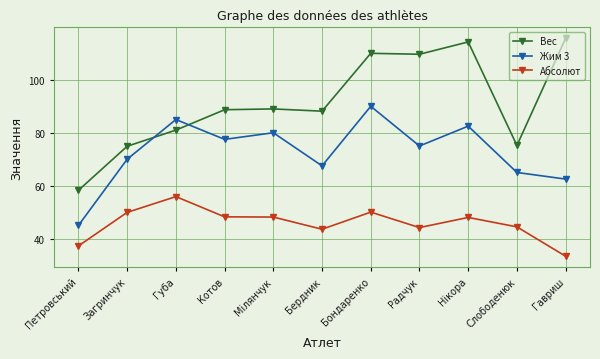

Which series has the largest total across all categories?

Вес